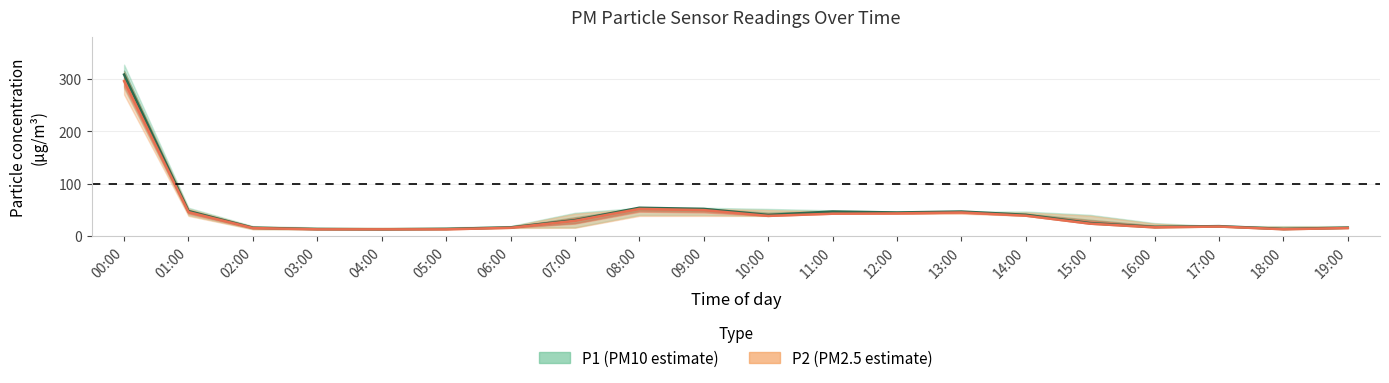

True or false: P1_upper and P2_upper cross at least once.

False